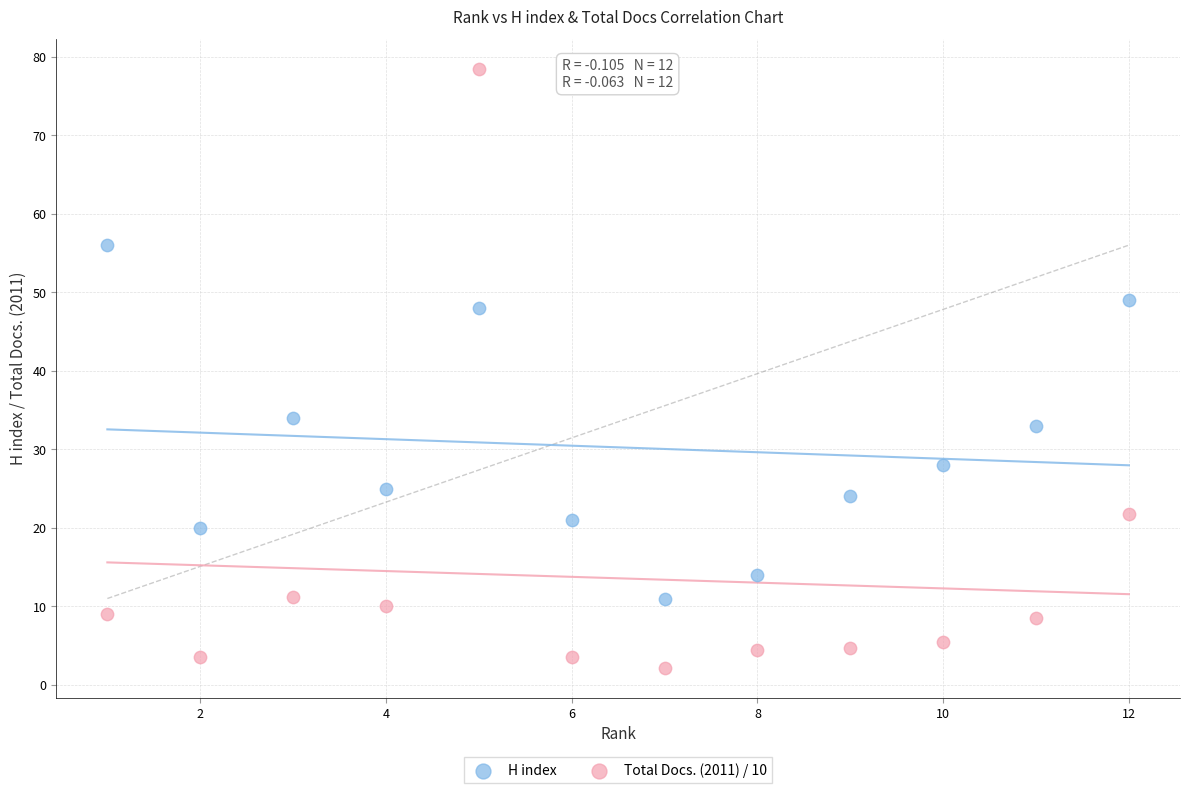

Across all data points, what is the range of Y values (max minus min)?

76.2